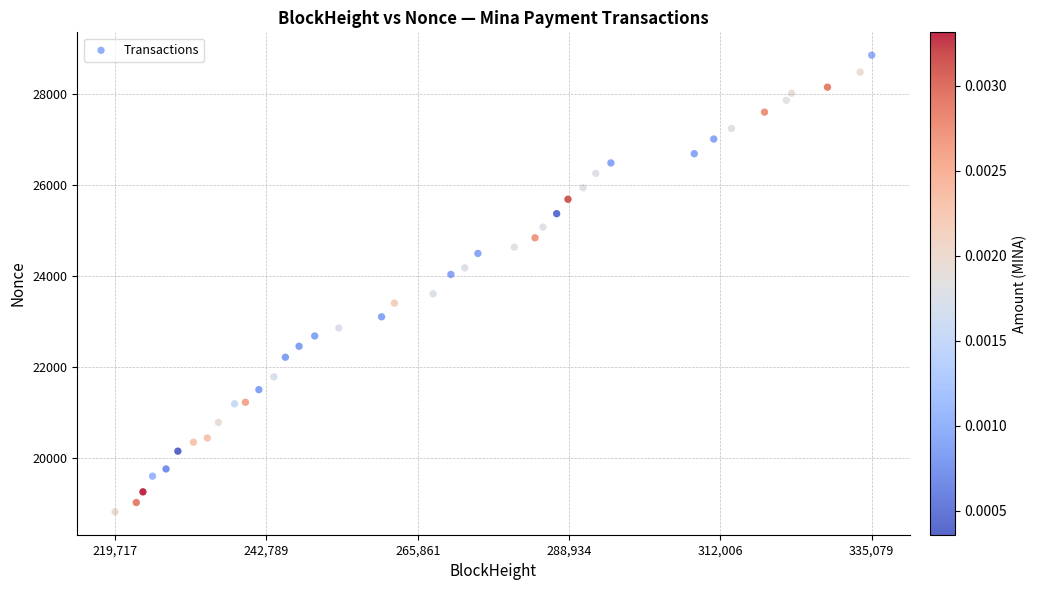

What is the range of Y values (max minus min)?

10050